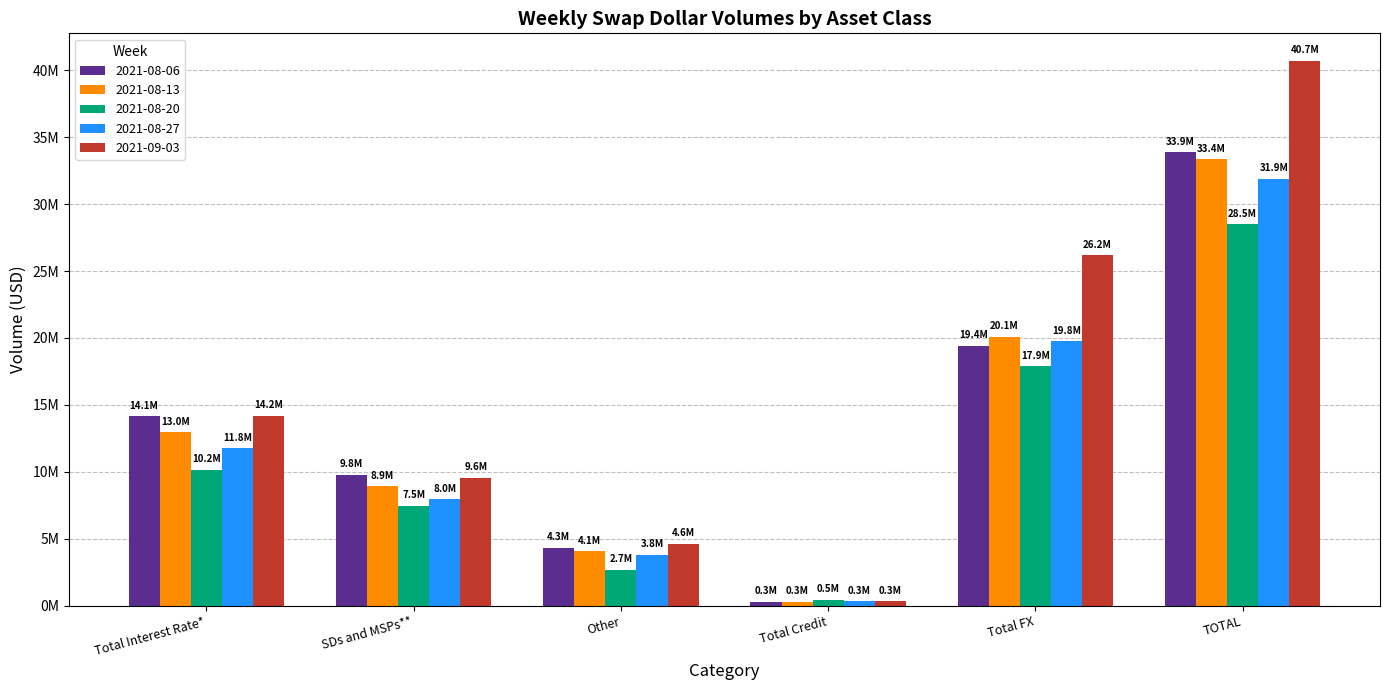

What are all the series names shown in the legend?

2021-08-06, 2021-08-13, 2021-08-20, 2021-08-27, 2021-09-03